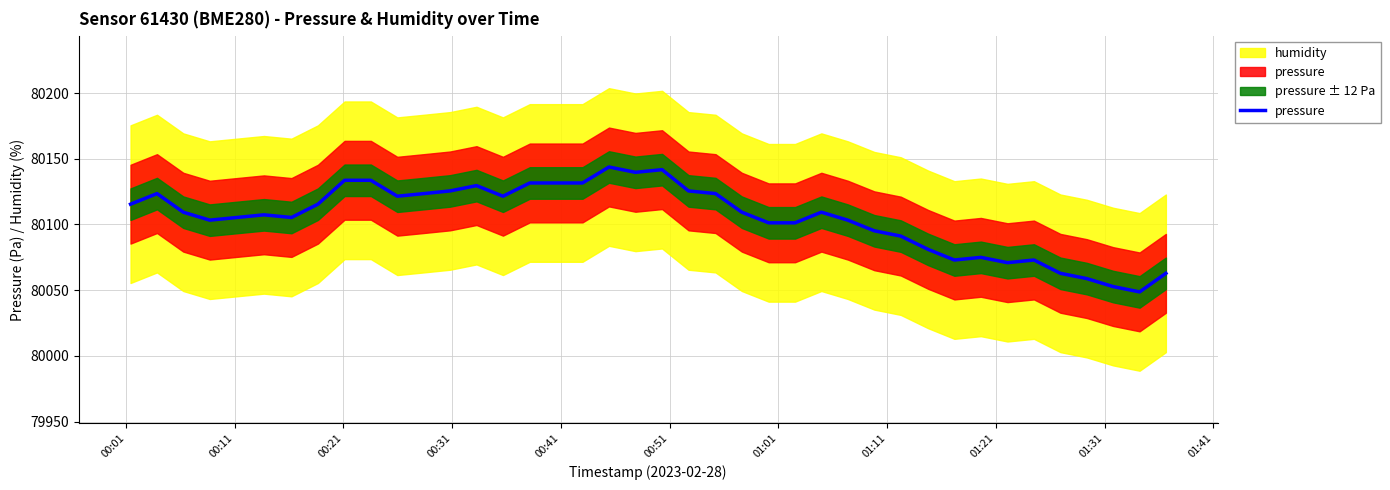

How many interior local peaks (higher than both neighbors) does the data have?

8